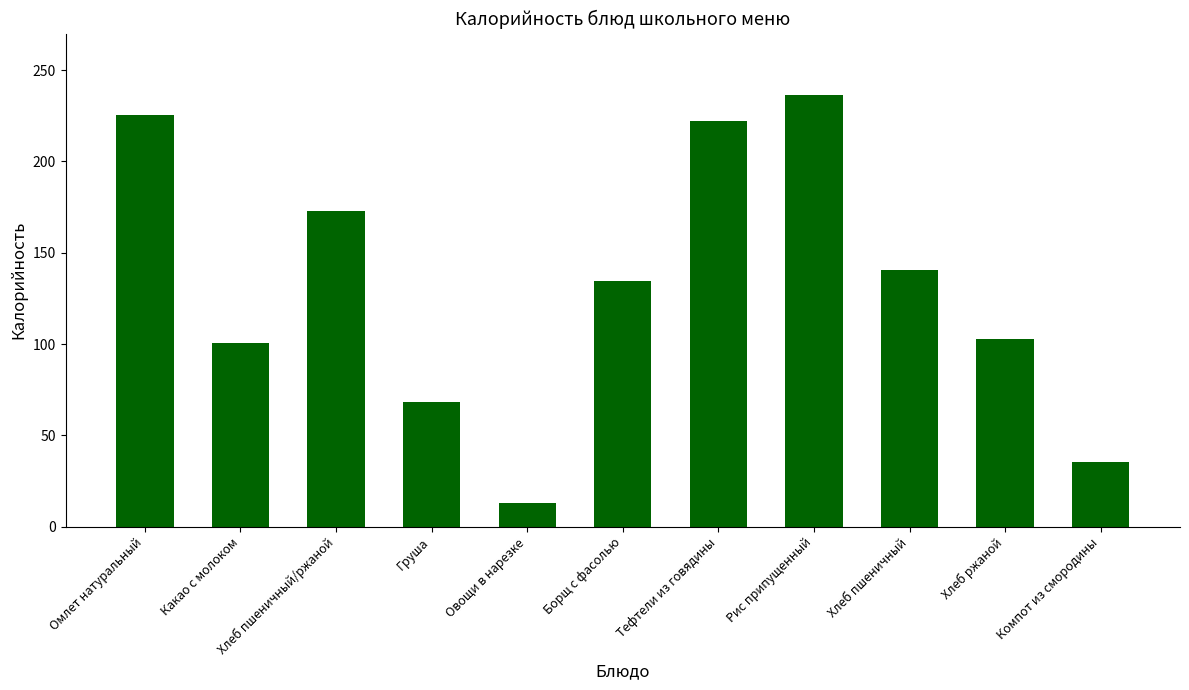

Is it true that the value at Груша is 68.3?

True